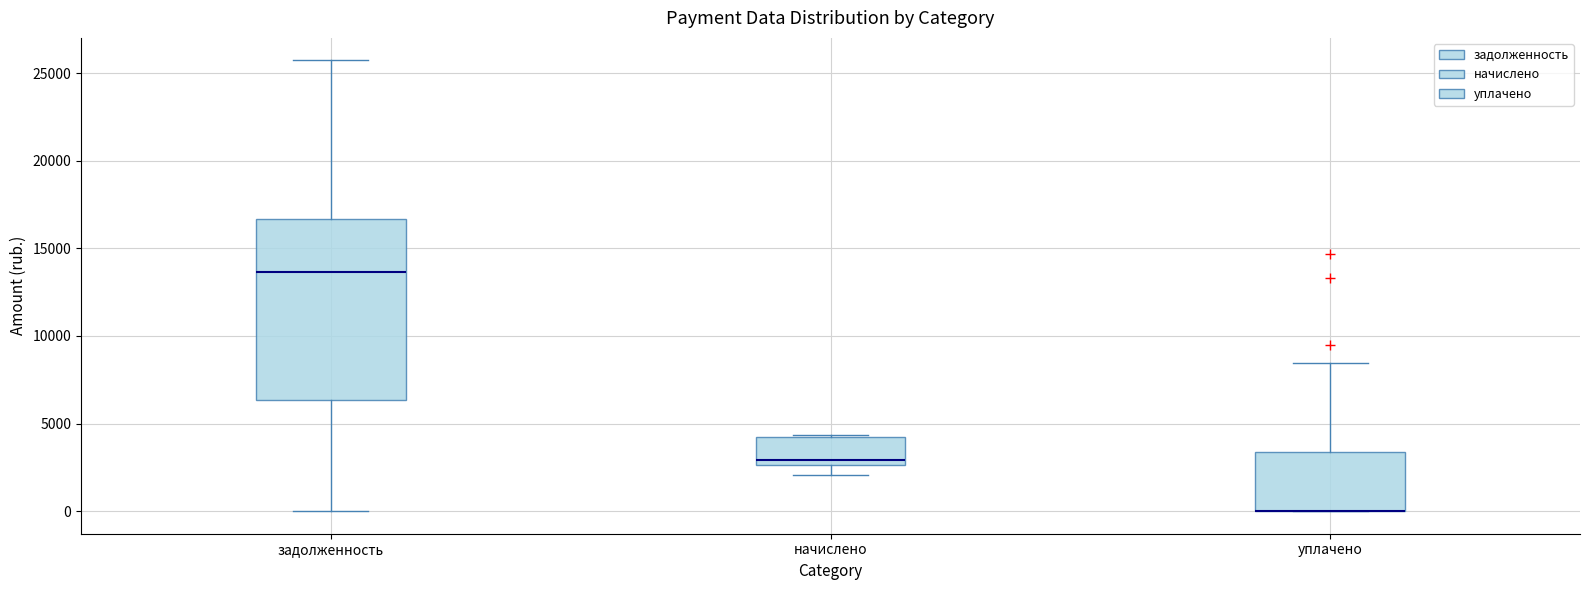

Reading left to right, transcribe this box plot: for each box, give where its median line is, the range the box spans, and where its two whiskers end, as read against the y-axis. The values are not printed on the chart, so give them approximately, as read against the axis.

задолженность: median 13500, box 6500 to 16500, whiskers 0 to 25500
начислено: median 3000, box 2500 to 4000, whiskers 2000 to 4500
уплачено: median 0 (drawn on the box's lower edge), box 0 to 3500, whiskers 0 to 8500